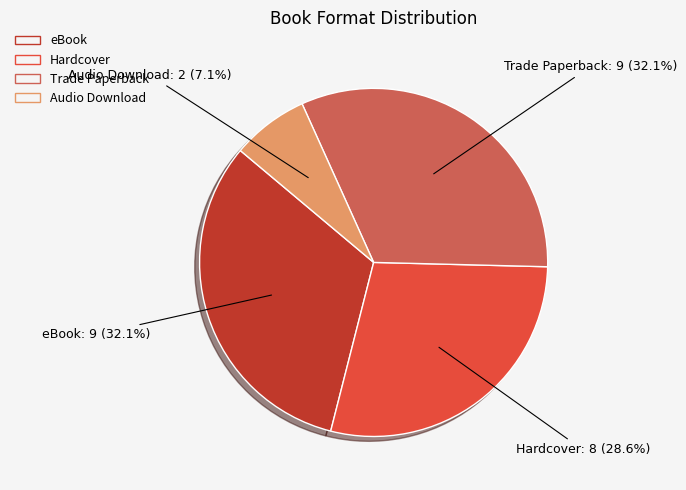

Is there a majority slice in this chart?

No